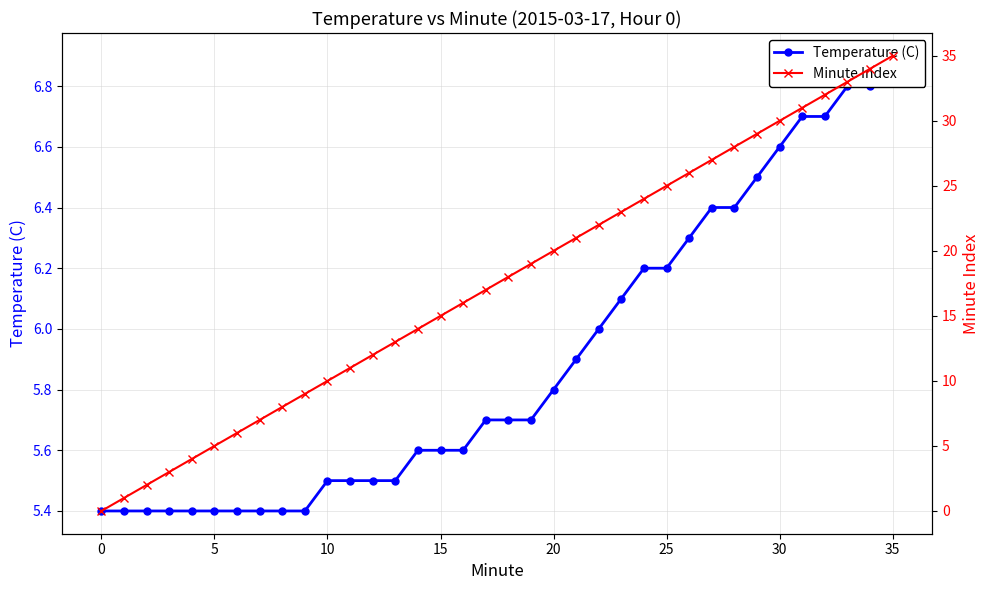

At 27, list the series in order from smallest to largest.

Temperature (C), Minute Index